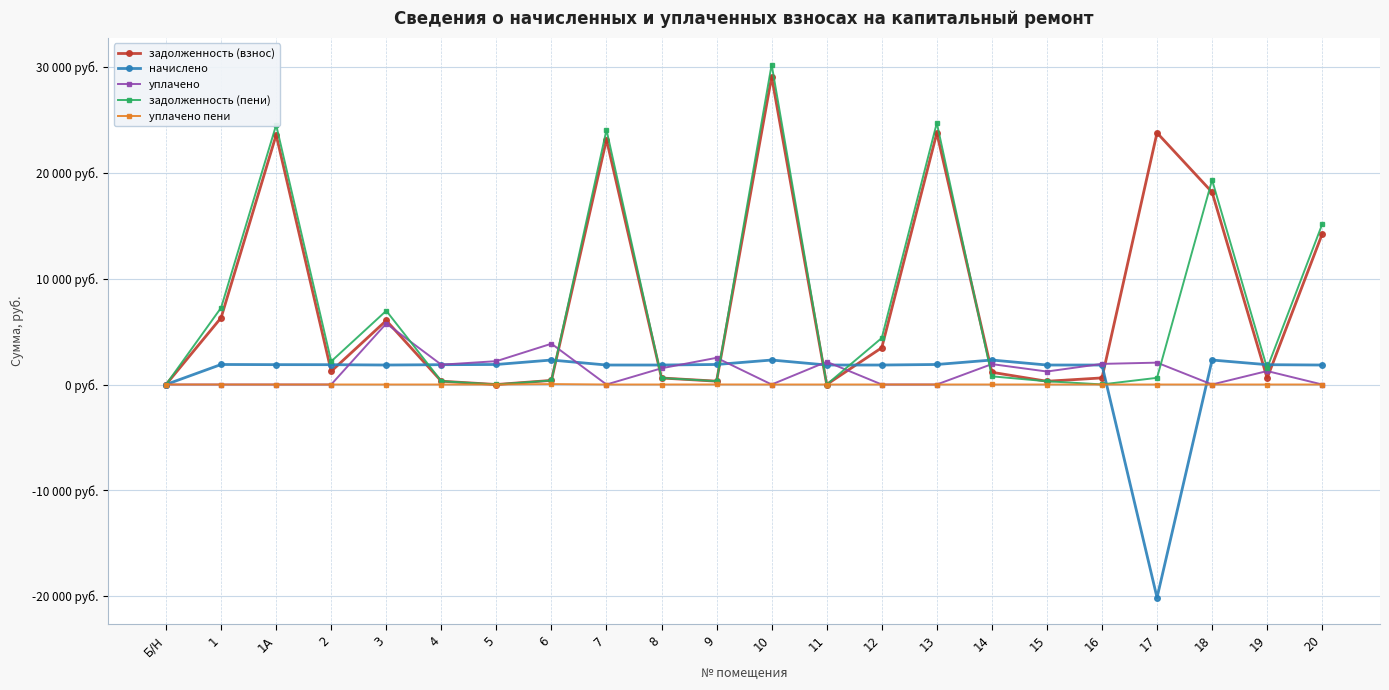

Reading left to right, transcribe all the data shown in this chart.

задолженность (взнос): Б/Н=0.0	1=6311.1	1А=23587.3	2=1248.0	3=6048.5	4=312.0	5=0.0	6=385.4	7=23145.8	8=614.1	9=315.2	10=29079.5	11=0.1	12=3475.3	13=23768.2	14=1156.3	15=306.2	16=622.6	17=23783.5	18=18172.5	19=600.0	20=14223.7
начислено: Б/Н=0.0	1=1891.5	1А=1875.9	2=1872.0	3=1840.8	4=1872.0	5=1891.5	6=2312.7	7=1840.8	8=1840.8	9=1891.5	10=2312.7	11=1840.8	12=1840.8	13=1891.5	14=2312.7	15=1840.8	16=1840.8	17=-20141.4	18=2312.7	19=1872.0	20=1840.8
уплачено: Б/Н=0.0	1=0.0	1А=0.0	2=0.0	3=5763.0	4=1872.0	5=2206.0	6=3854.5	7=0.0	8=1534.1	9=2522.0	10=0.0	11=2148.0	12=0.0	13=0.0	14=1927.2	15=1226.8	16=1947.8	17=2065.3	18=0.0	19=1272.0	20=0.0
задолженность (пени): Б/Н=0.0	1=7256.9	1А=24525.3	2=2184.0	3=6968.9	4=312.0	5=0.8	6=385.4	7=24066.2	8=613.5	9=315.2	10=30235.9	11=0.0	12=4395.7	13=24714.0	14=770.9	15=306.8	16=7.2	17=631.1	18=19328.8	19=1536.0	20=15144.1
уплачено пени: Б/Н=0.0	1=0.0	1А=0.0	2=0.0	3=0.0	4=0.0	5=0.0	6=40.4	7=0.0	8=0.0	9=3.9	10=0.0	11=0.0	12=0.0	13=0.0	14=0.7	15=0.0	16=0.0	17=0.0	18=0.0	19=0.0	20=0.0